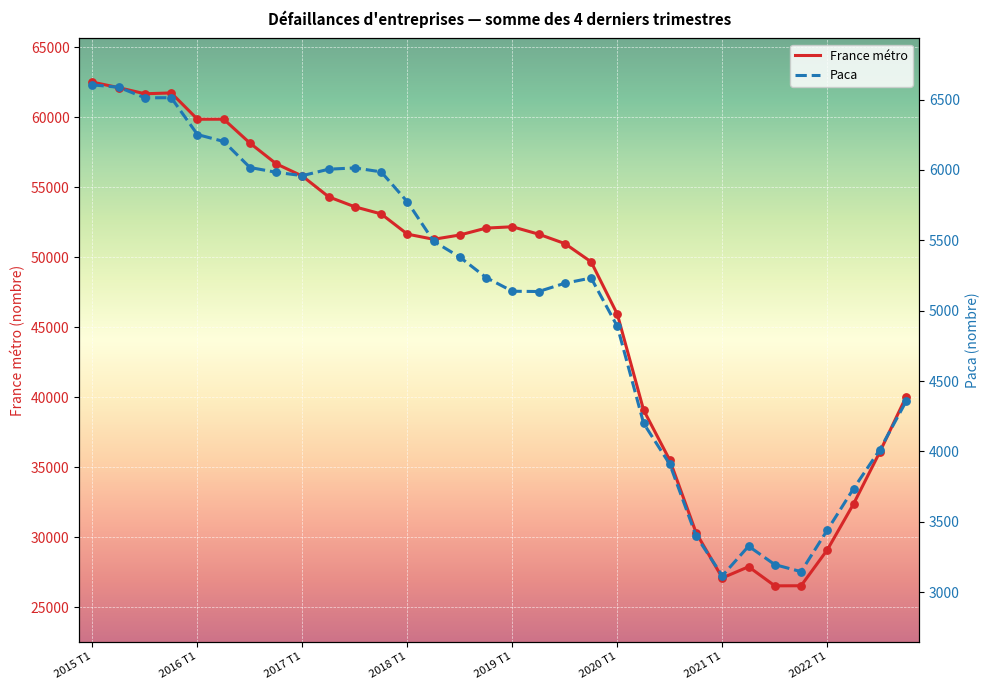

Which series contains the highest Y value?

France métro